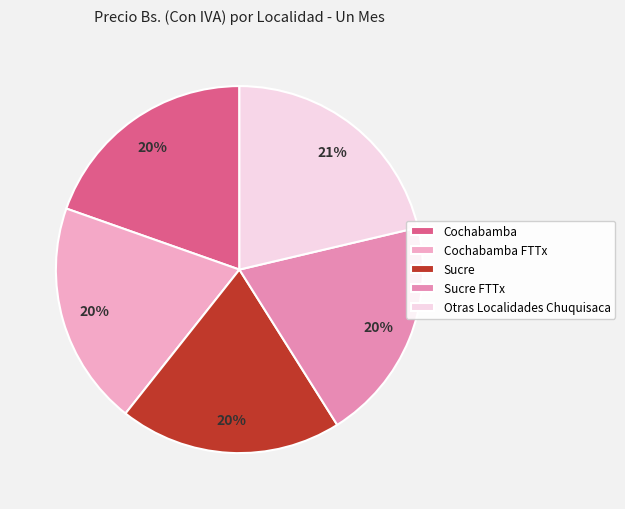

How many slices are in this pie chart?

5